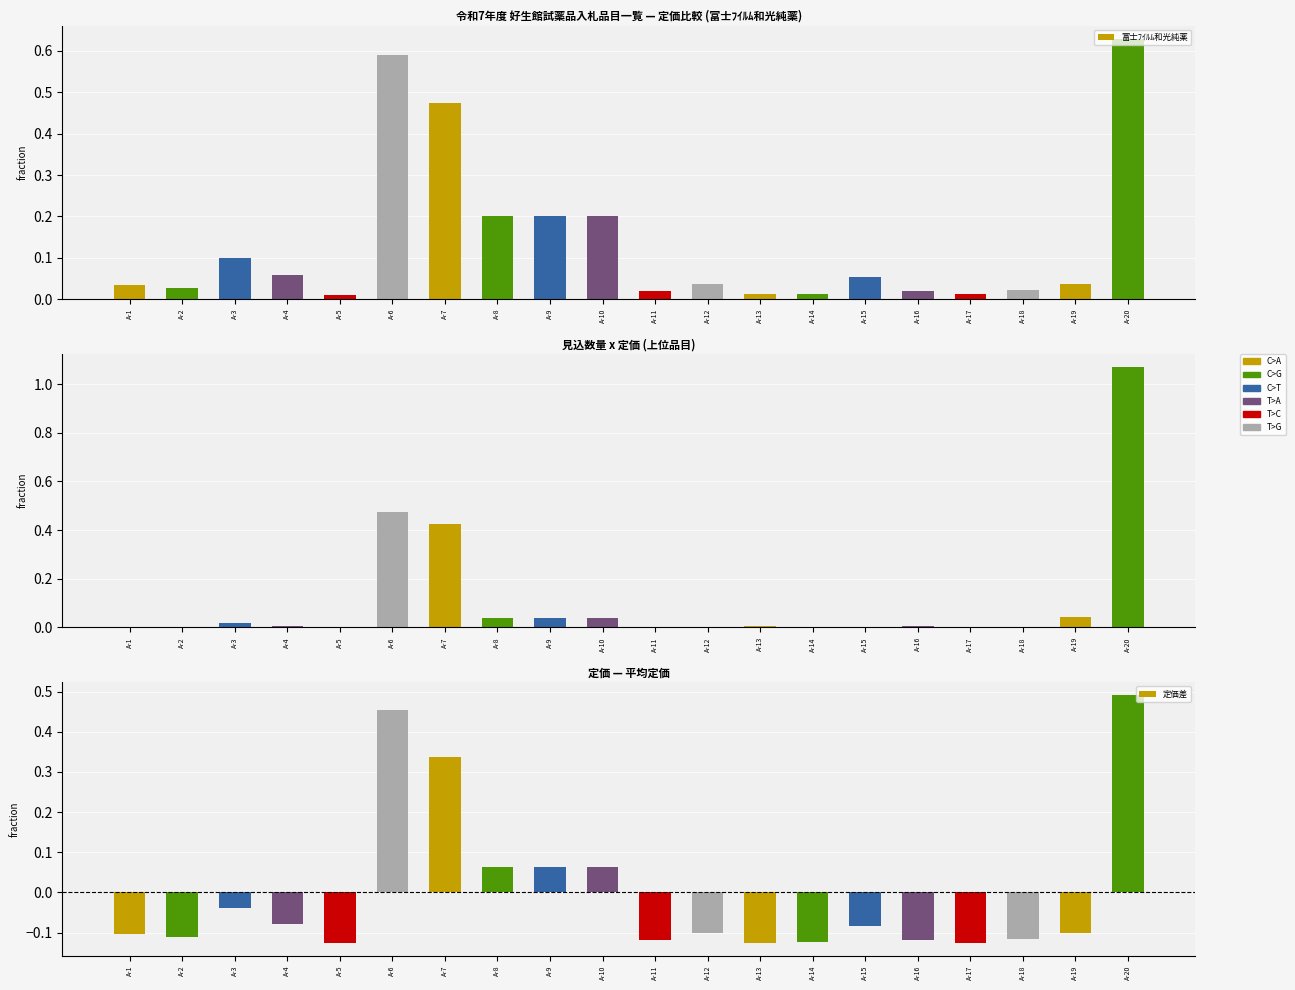

How many negative values does the 定価差 series have?

14